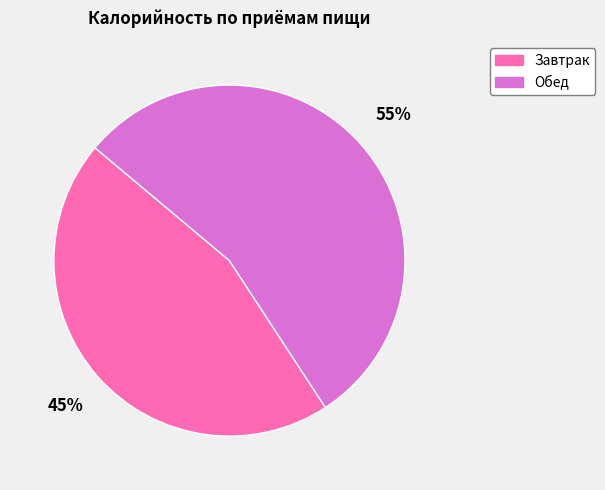

True or false: Завтрак accounts for 36% of the total.

False